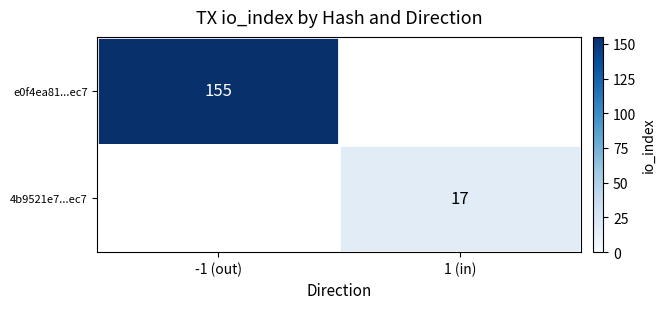

Which category has the highest value across all series?

-1 (out)